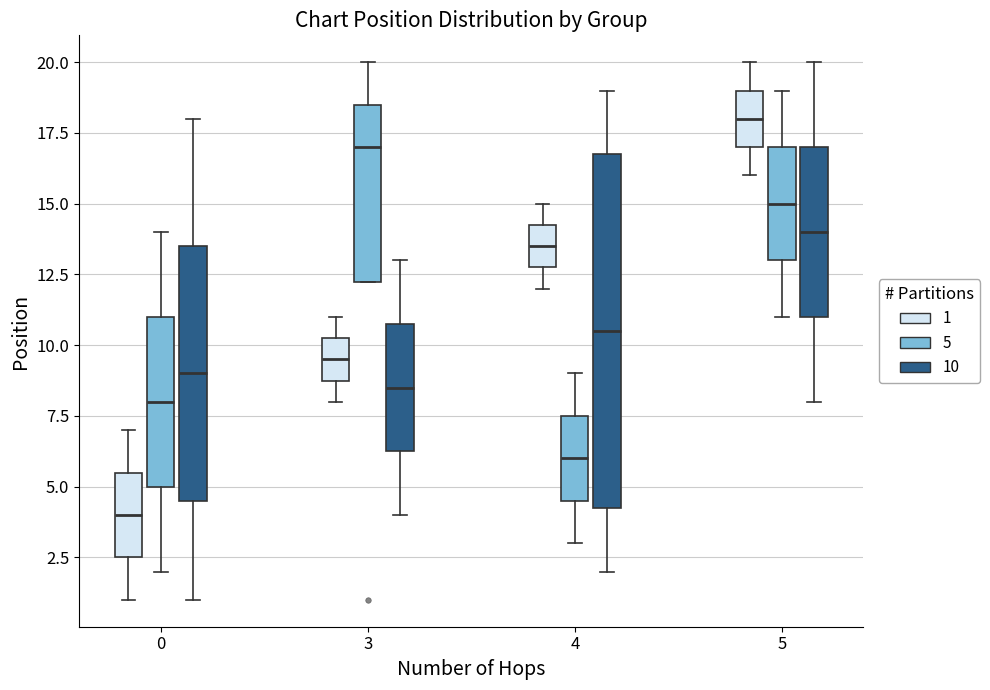

Reading left to right, read every box against the y-axis: the position of its median line, the range the box covers, and the ends of its whiskers. The values are not printed on the chart, so give them approximately, as read against the axis.

0 (1): median 4.0, box 2.5 to 5.5, whiskers 1.0 to 7.0
0 (5): median 8.0, box 5.0 to 11.0, whiskers 2.0 to 14.0
0 (10): median 9.0, box 4.5 to 13.5, whiskers 1.0 to 18.0
3 (1): median 9.5, box 9.0 to 10.5, whiskers 8.0 to 11.0
3 (5): median 17.0, box 12.5 to 18.5, whiskers 12.5 to 20.0
3 (10): median 8.5, box 6.5 to 11.0, whiskers 4.0 to 13.0
4 (1): median 13.5, box 13.0 to 14.5, whiskers 12.0 to 15.0
4 (5): median 6.0, box 4.5 to 7.5, whiskers 3.0 to 9.0
4 (10): median 10.5, box 4.5 to 17.0, whiskers 2.0 to 19.0
5 (1): median 18.0, box 17.0 to 19.0, whiskers 16.0 to 20.0
5 (5): median 15.0, box 13.0 to 17.0, whiskers 11.0 to 19.0
5 (10): median 14.0, box 11.0 to 17.0, whiskers 8.0 to 20.0